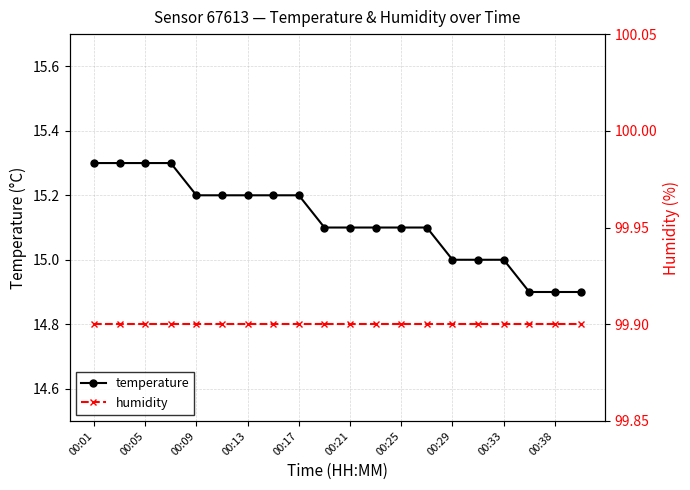

Rank the series at 13 from lowest to highest value.

temperature, humidity